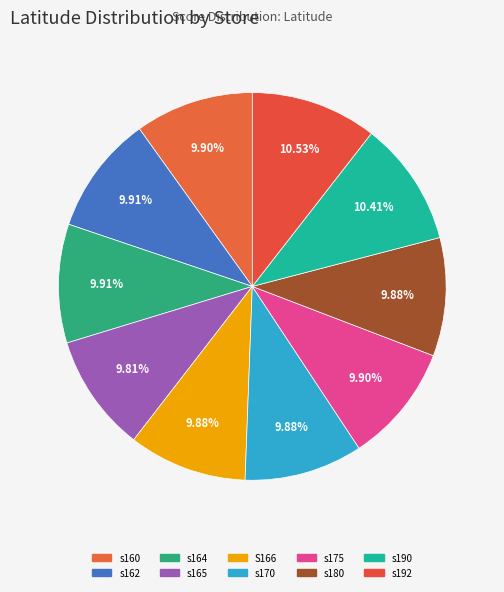

How many slices are in this pie chart?

10